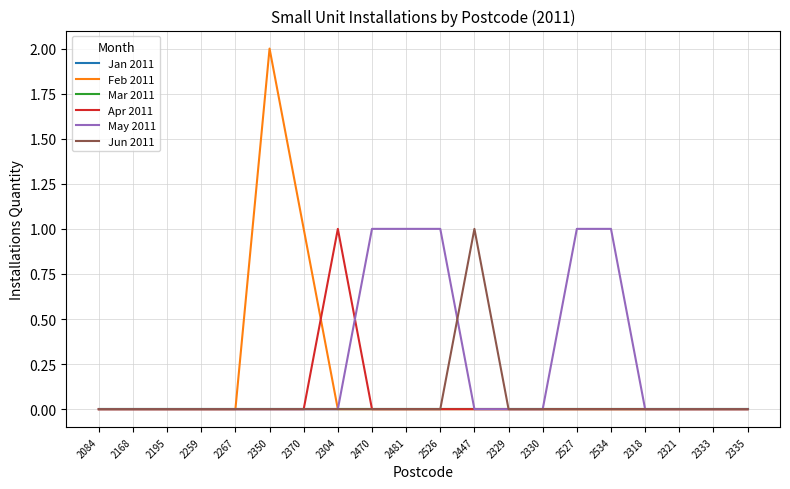

Is this an area chart (filled region under the line)?

No